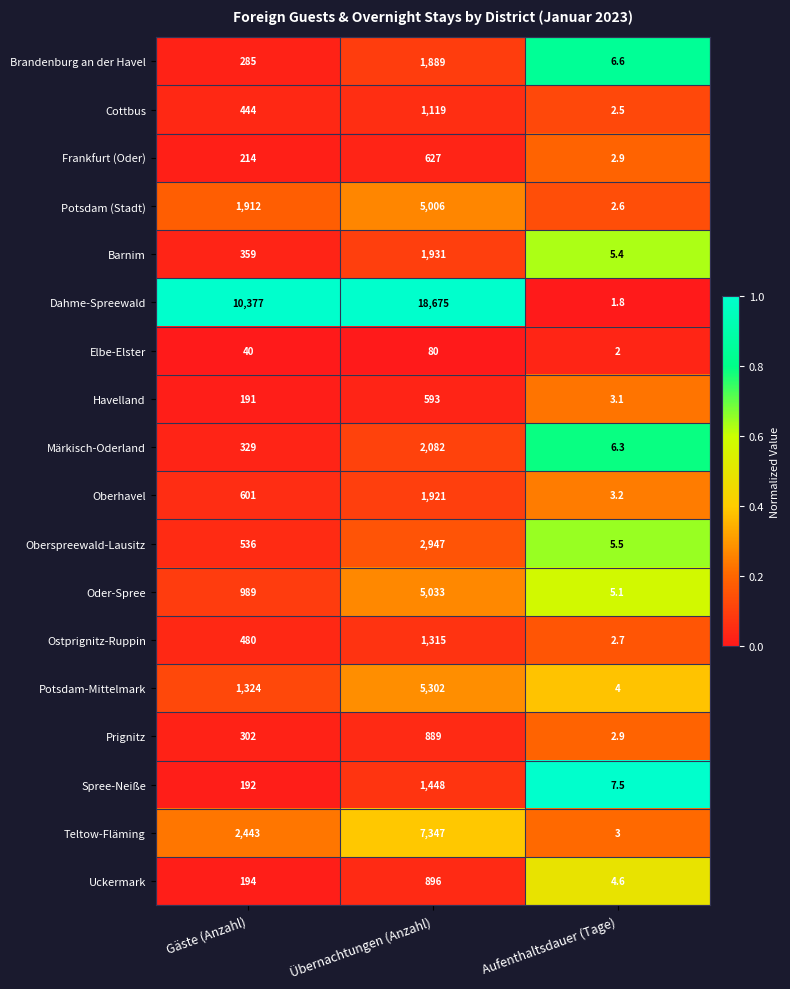

At Gäste (Anzahl), list the series in order from largest to smallest.

Dahme-Spreewald, Teltow-Fläming, Potsdam (Stadt), Potsdam-Mittelmark, Oder-Spree, Oberhavel, Oberspreewald-Lausitz, Ostprignitz-Ruppin, Cottbus, Barnim, Märkisch-Oderland, Prignitz, Brandenburg an der Havel, Frankfurt (Oder), Uckermark, Spree-Neiße, Havelland, Elbe-Elster